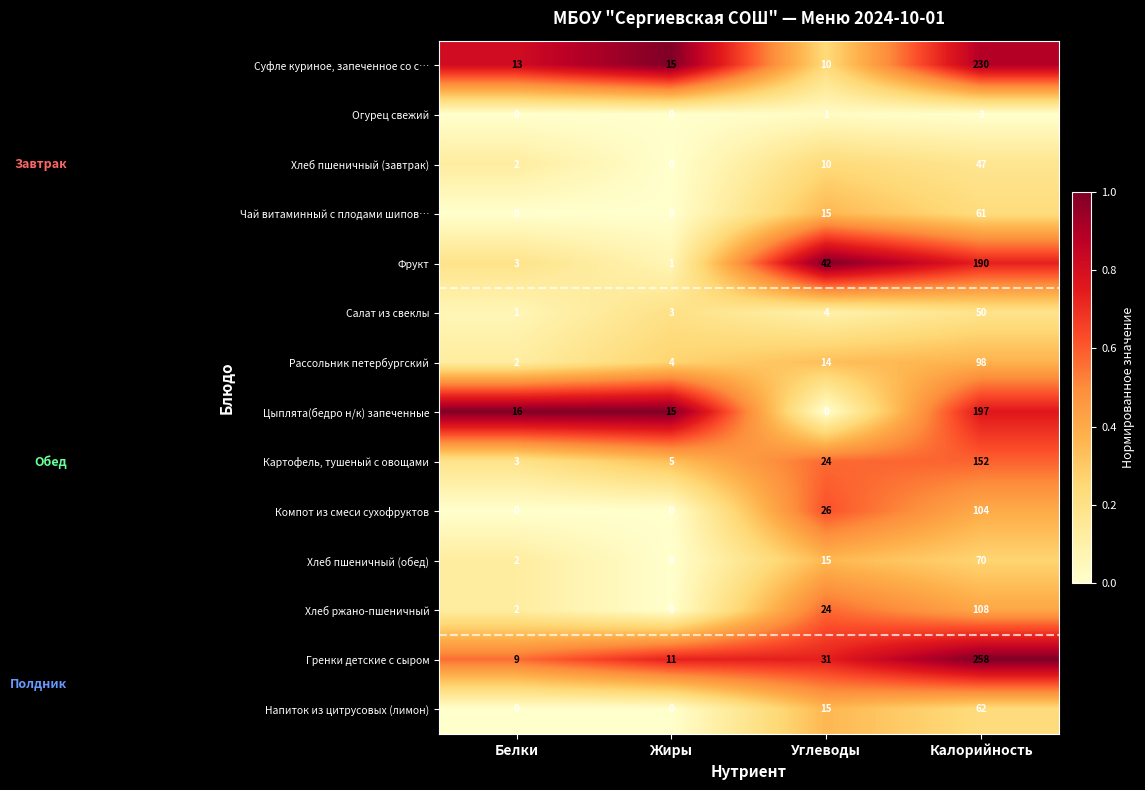

Which category has the highest value across all series?

Калорийность